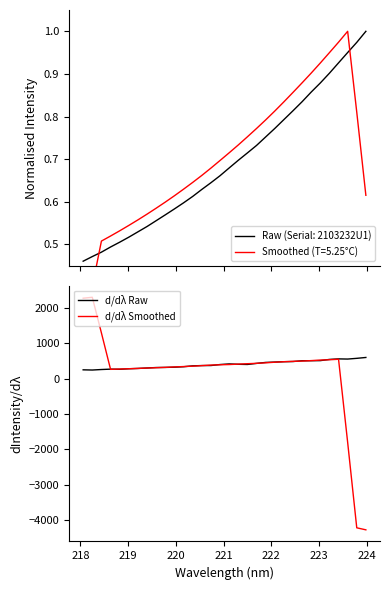

Reading left to right, transcribe all the data shown in this chart.

d/dλ Raw: 249.6	244.0	258.4	269.0	265.5	279.8	288.3	301.4	314.7	317.8	324.5	337.0	361.8	370.5	371.4	399.4	416.5	406.3	401.2	431.5	458.8	469.1	479.2	484.3	506.1	507.3	510.2	544.0	559.0	554.2	574.6	599.2
d/dλ Smoothed: 2275.1	2301.0	1293.2	263.3	272.2	280.8	289.9	300.4	309.4	319.1	331.1	342.4	353.0	368.0	383.9	392.8	399.0	411.0	422.9	433.3	447.9	464.6	479.5	489.2	497.4	510.3	525.2	534.9	548.5	-1800.2	-4218.0	-4275.1